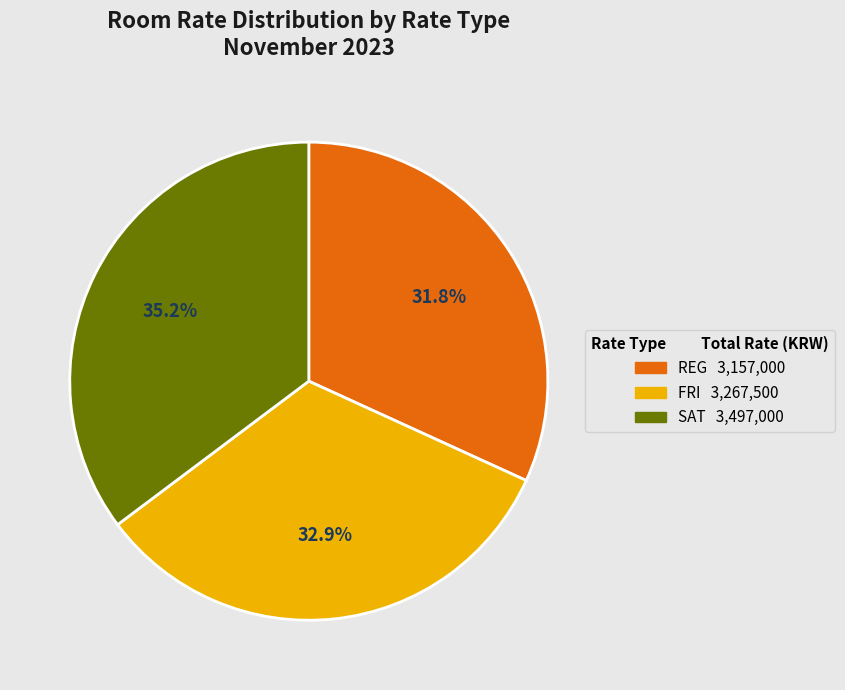

Which slice is the smallest?

REG